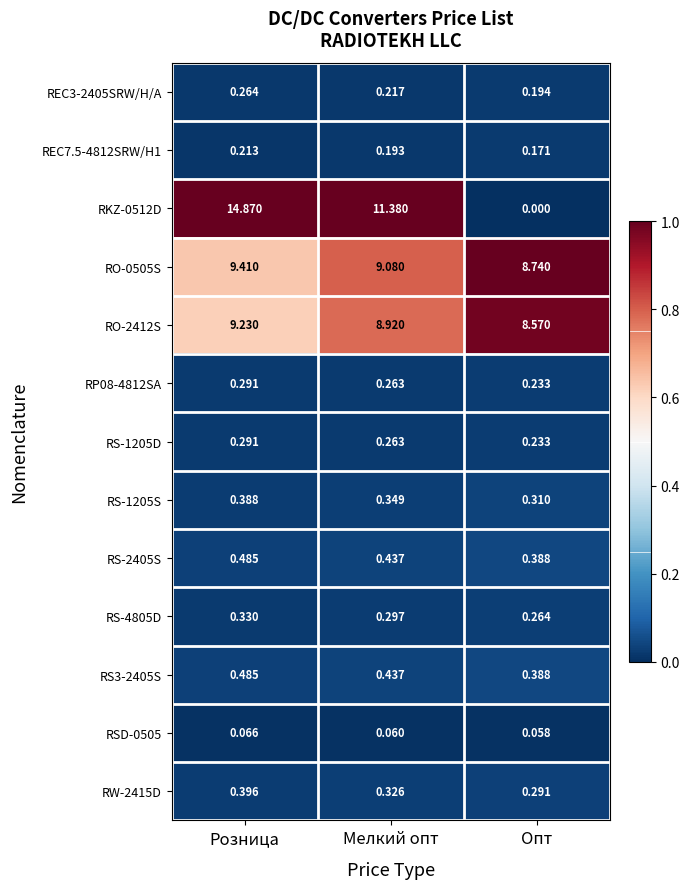

Between Мелкий опт and Опт, which series saw the biggest shift?

RKZ-0512D